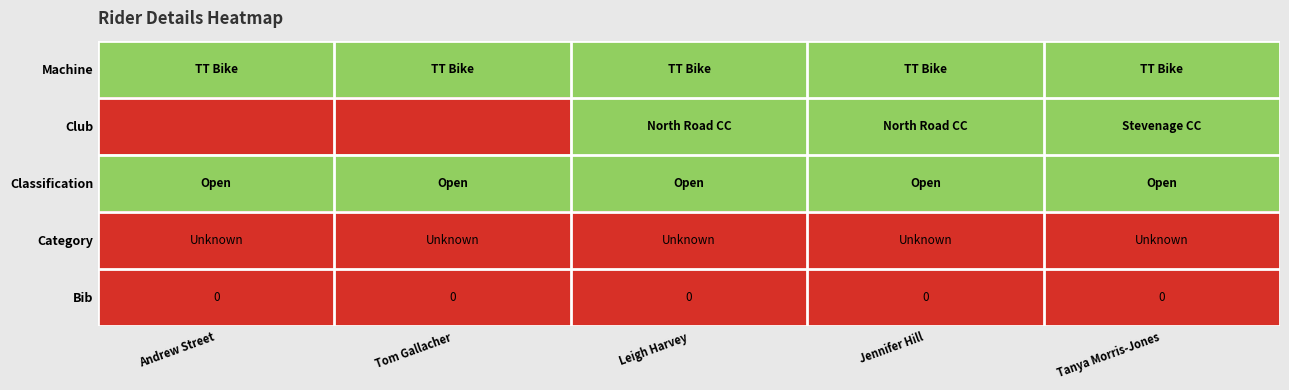

The value of Bib at Leigh Harvey is 0. True or false?

True